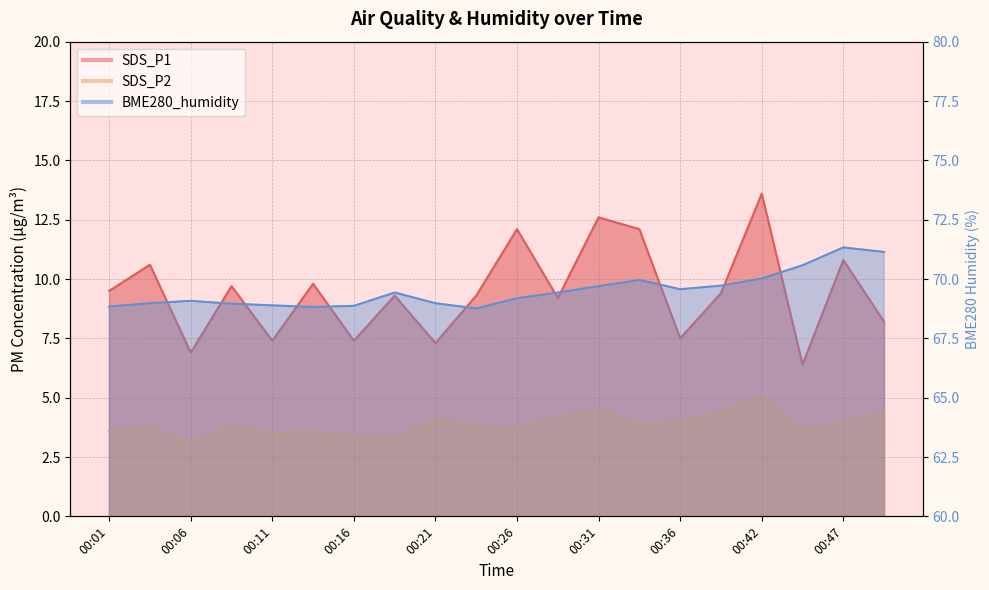

At which category does BME280_humidity reach its first local valley?

00:13